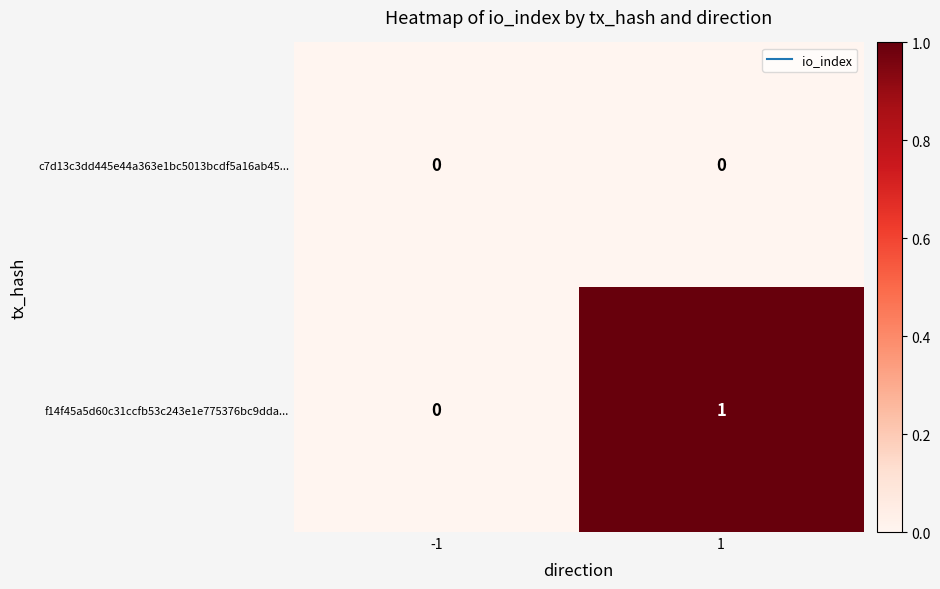

Which series has the largest total across all categories?

f14f45a5d60c31ccfb53c243e1e775376bc9dda...